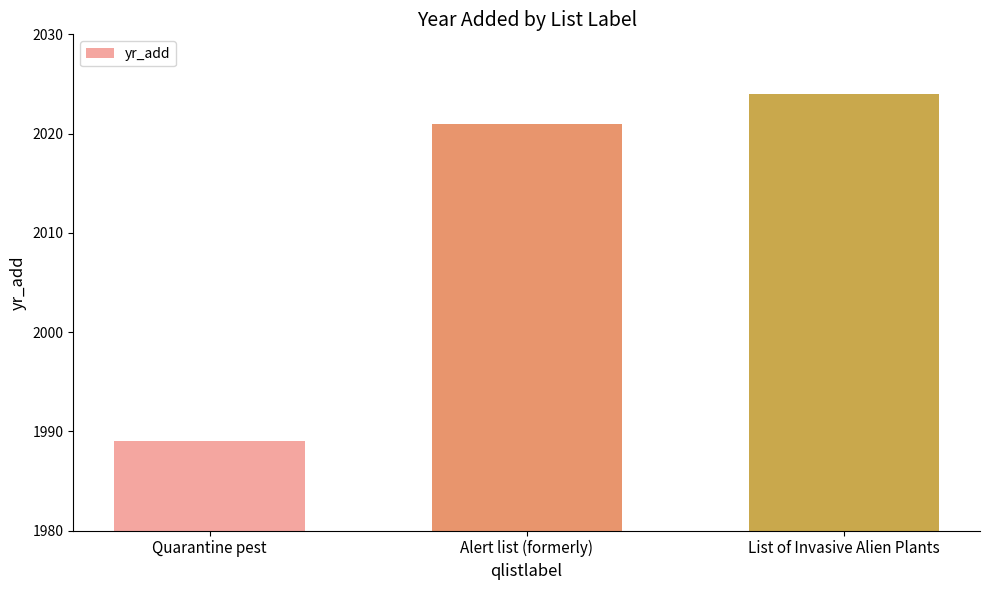

What is the difference between the values at Alert list (formerly) and Quarantine pest?

32